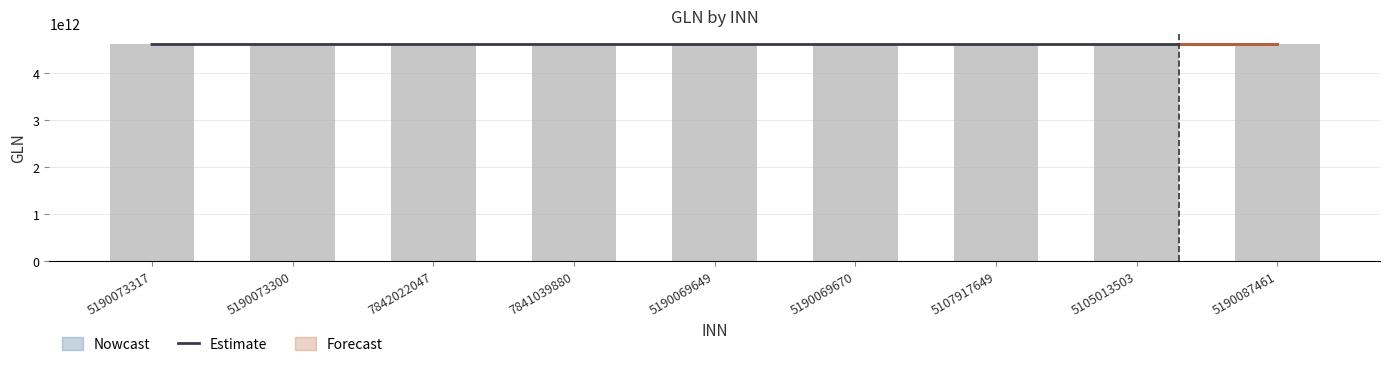

What is the maximum value shown in the chart?

4607804948666